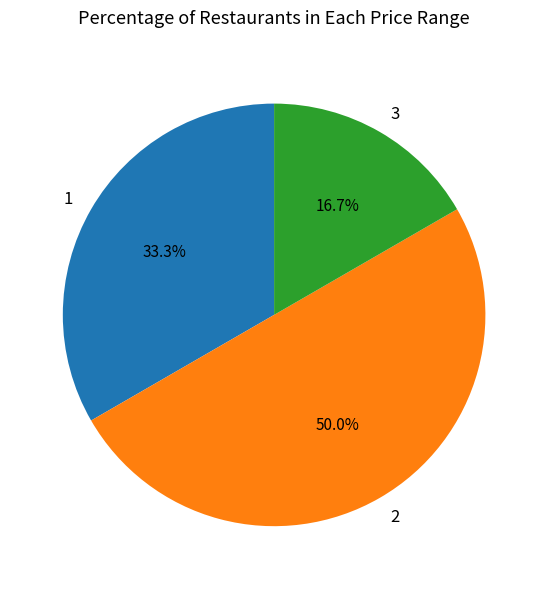

Combined, do 2 and 3 account for over 50%?

Yes